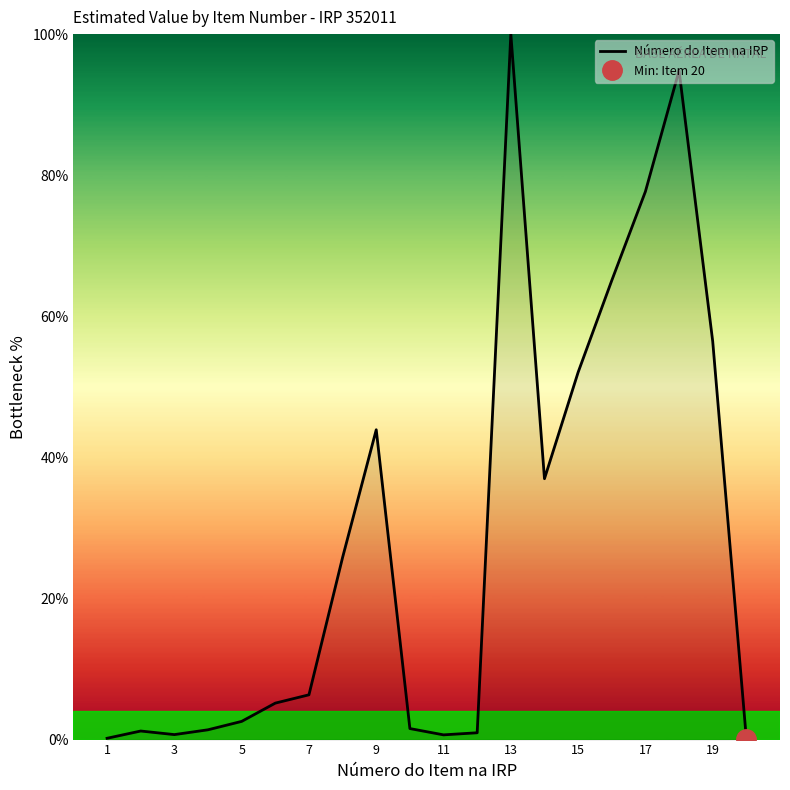

True or false: Número do Item na IRP has a value of 0.7 at 3.

True